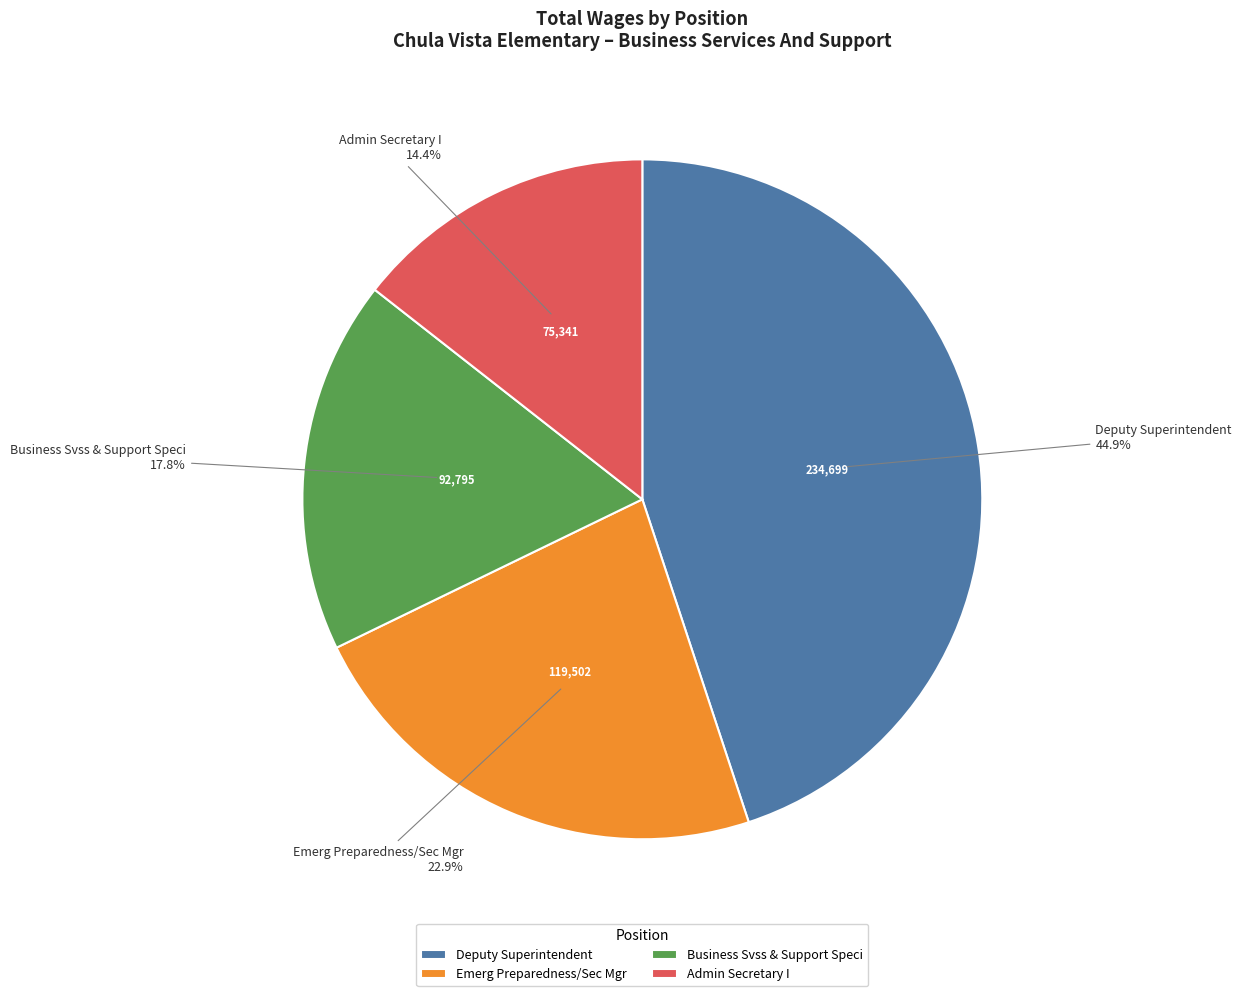

Approximately how many times larger is the value at Emerg Preparedness/Sec Mgr compared to Admin Secretary I?

1.6